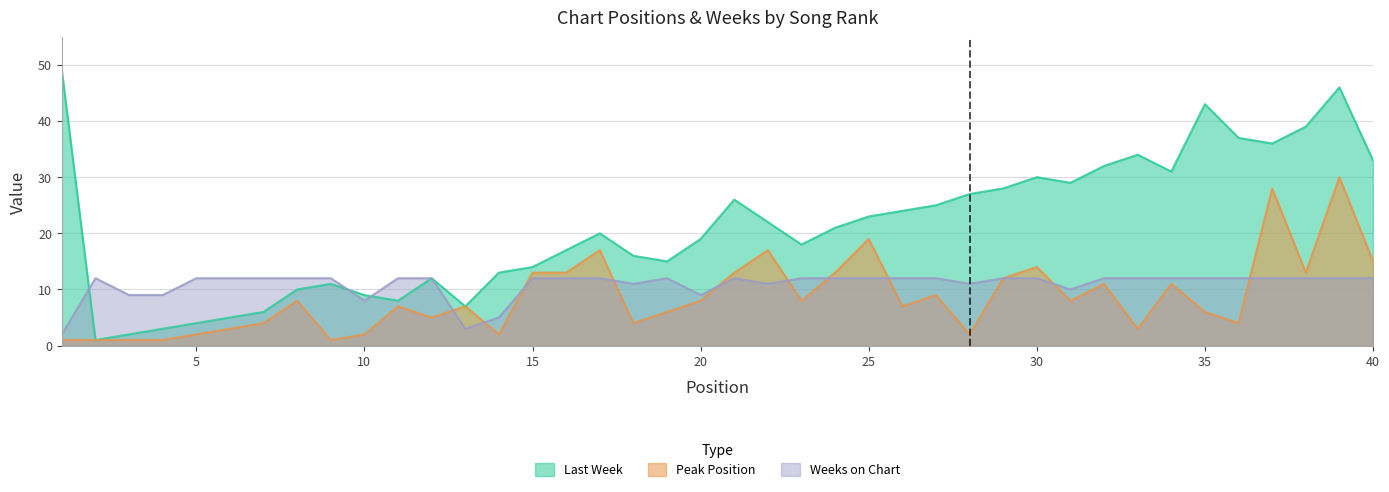

Reading left to right, transcribe all the data shown in this chart.

Last Week: 49	1	2	3	4	5	6	10	11	9	8	12	7	13	14	17	20	16	15	19	26	22	18	21	23	24	25	27	28	30	29	32	34	31	43	37	36	39	46	33
Peak Position: 1	1	1	1	2	3	4	8	1	2	7	5	7	2	13	13	17	4	6	8	13	17	8	13	19	7	9	2	12	14	8	11	3	11	6	4	28	13	30	15
Weeks on Chart: 2	12	9	9	12	12	12	12	12	8	12	12	3	5	12	12	12	11	12	9	12	11	12	12	12	12	12	11	12	12	10	12	12	12	12	12	12	12	12	12